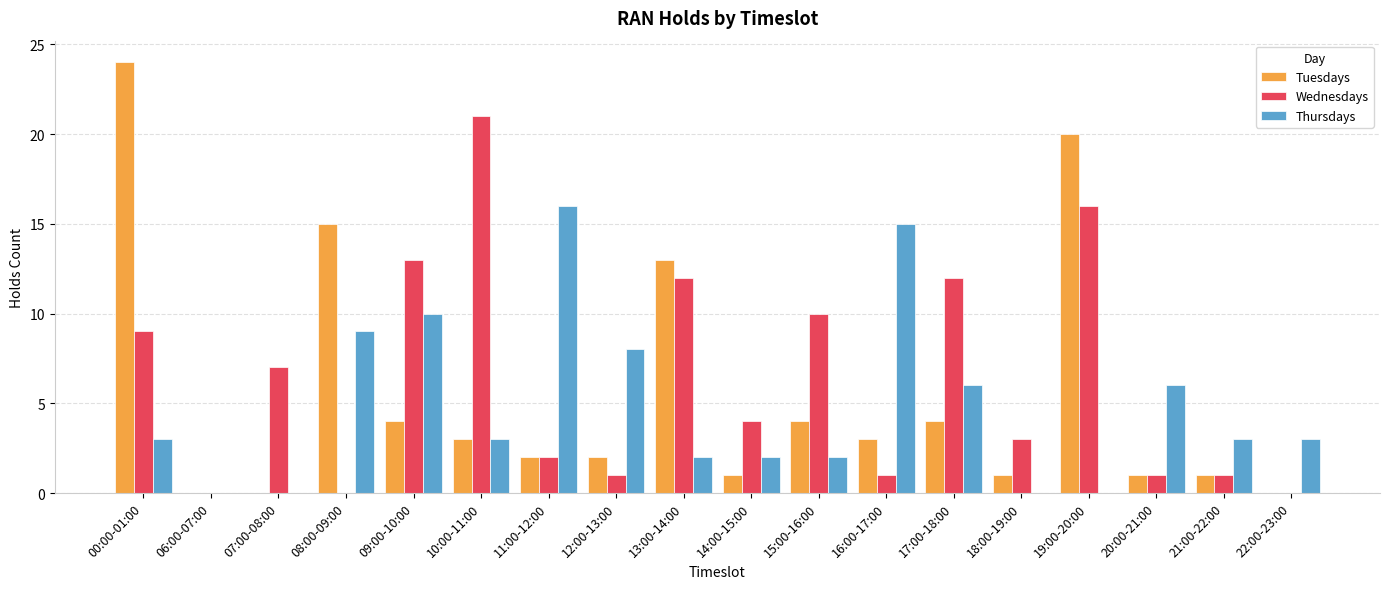

Is the value of Wednesdays at 11:00-12:00 greater than the value of Thursdays at 21:00-22:00?

No